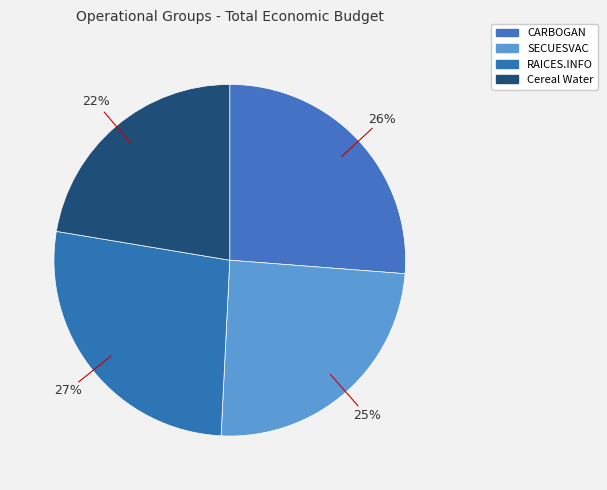

How many slices are in this pie chart?

4